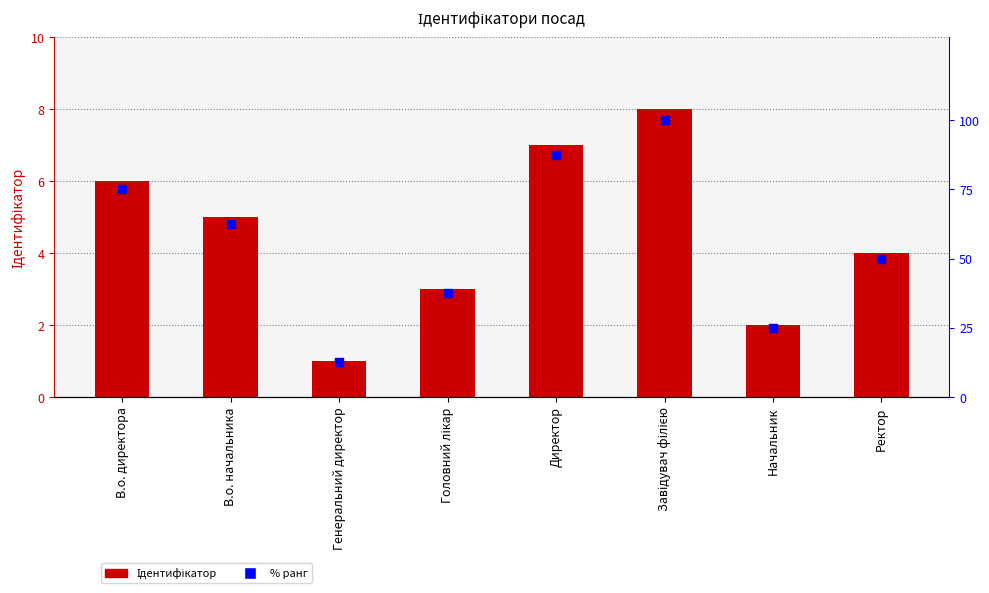

Which series has the largest total across all categories?

% ранг